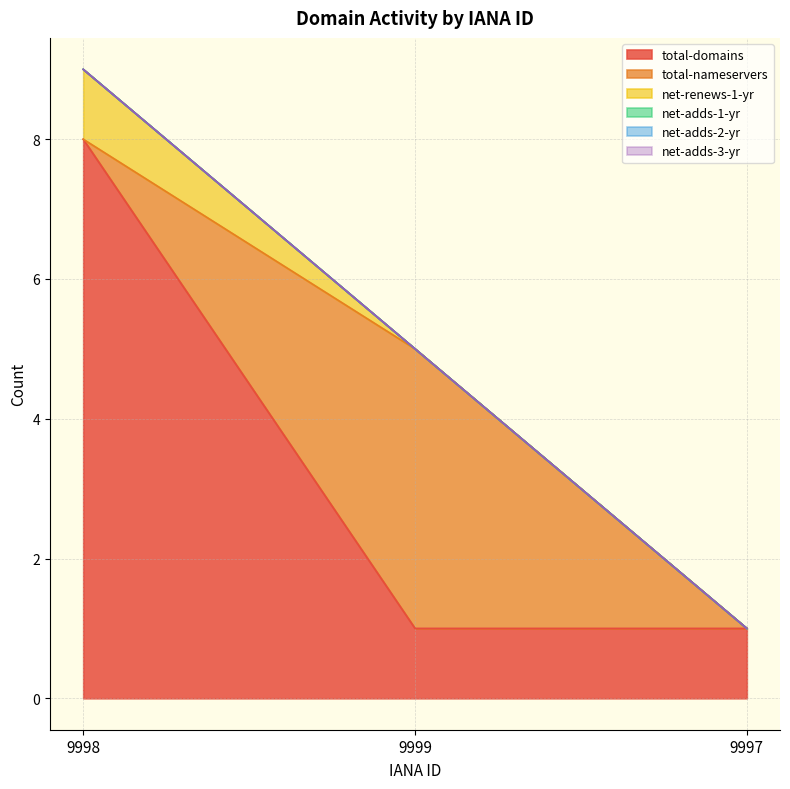

What is the sum of the net-renews-1-yr values at 9999 and 9998?

1